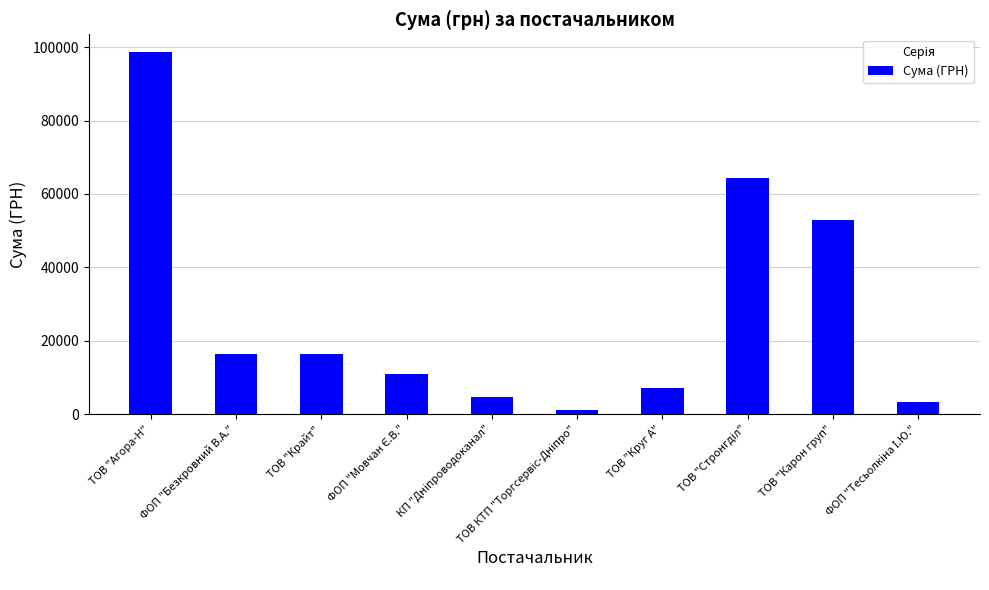

Read the value at ТОВ "Агора-Н".

98608.0